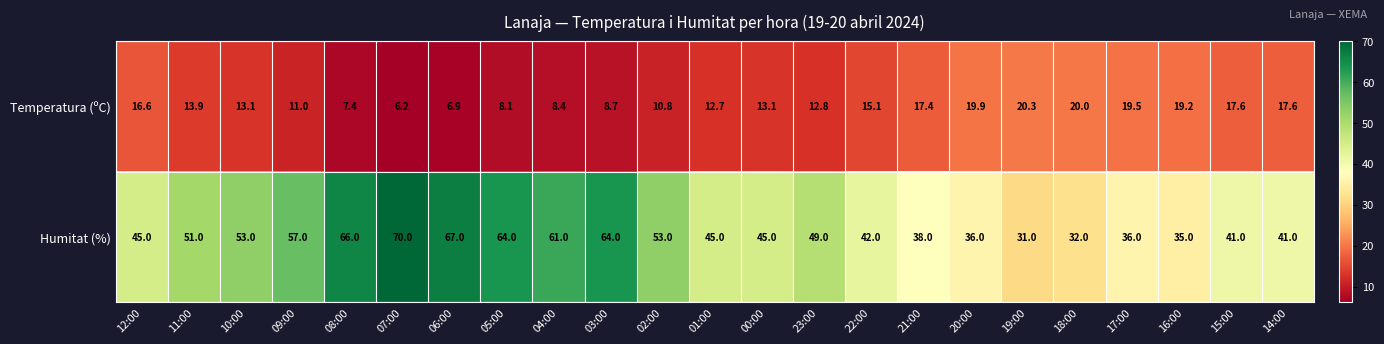

At which label does Temperatura (ºC) first exceed 13?

12:00